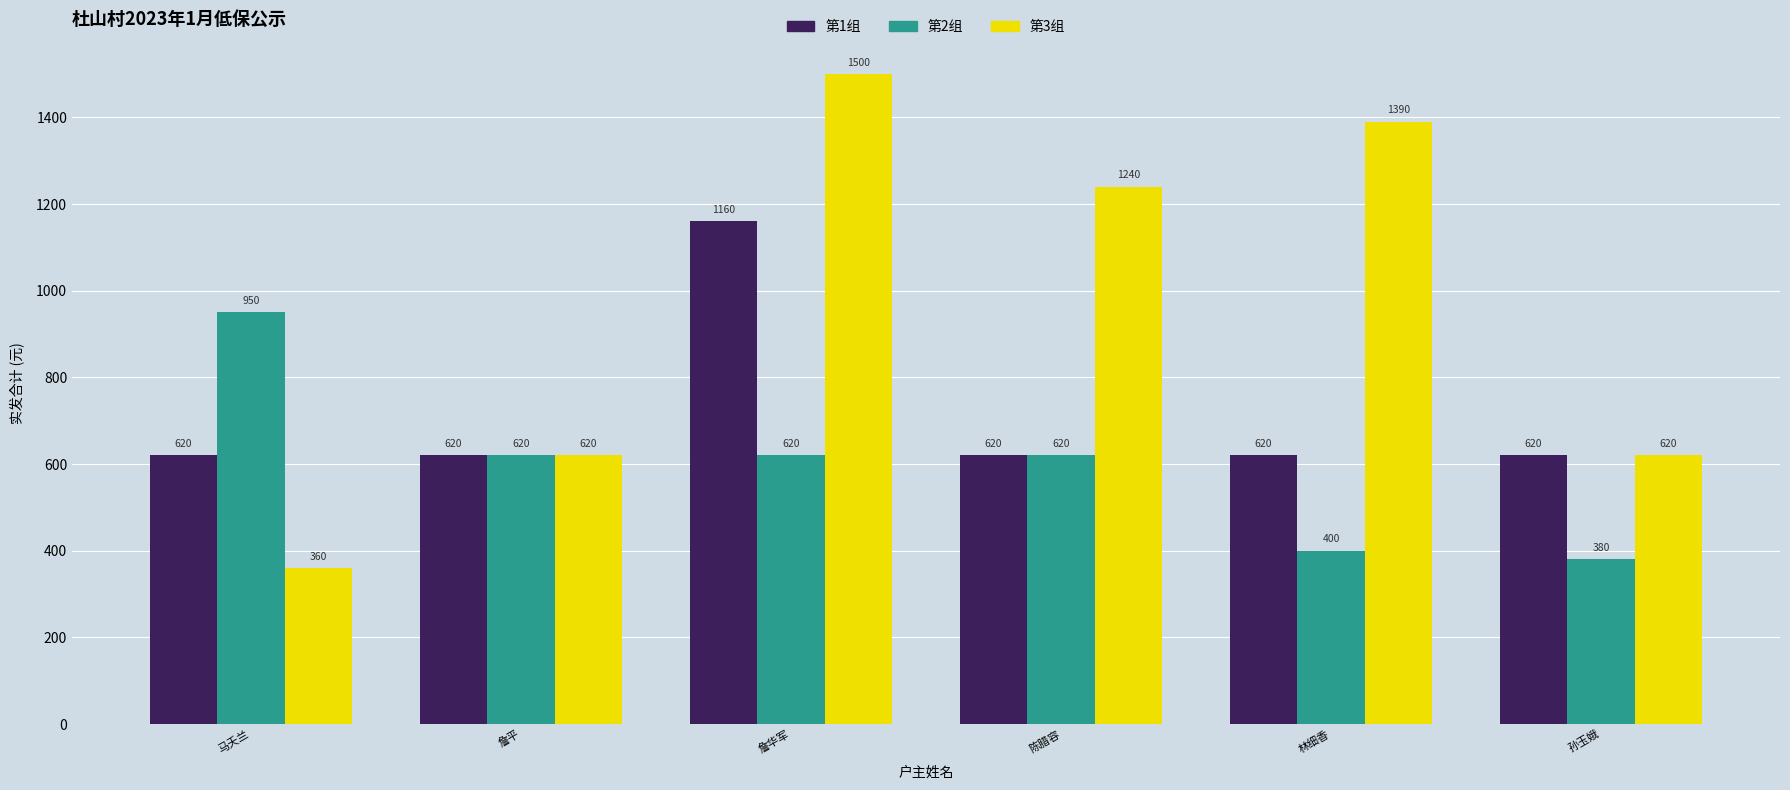

What is the approximate value of 第3组 at 马夭兰, to the nearest 50?

350